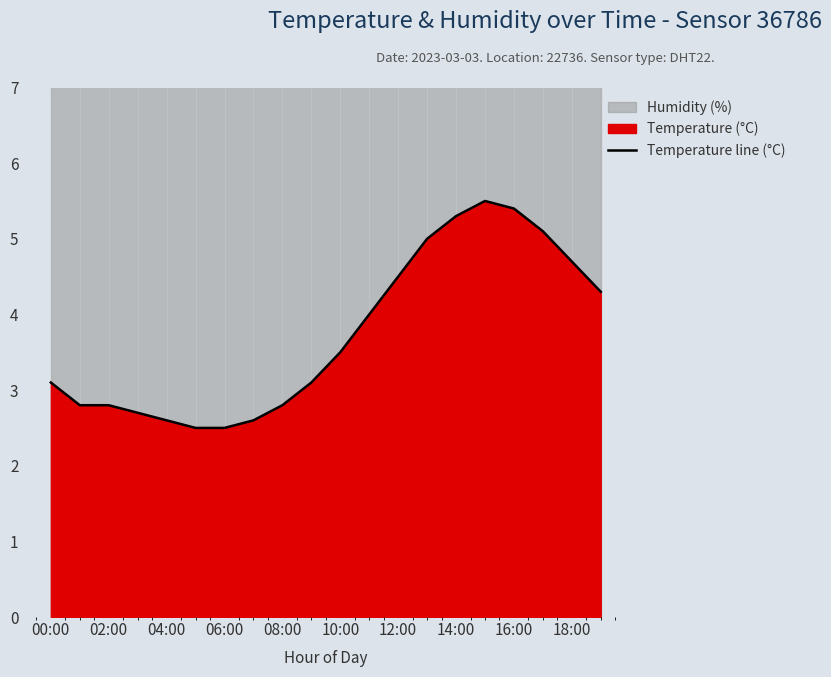

At which label does Temperature line (°C) first exceed 3?

00:00